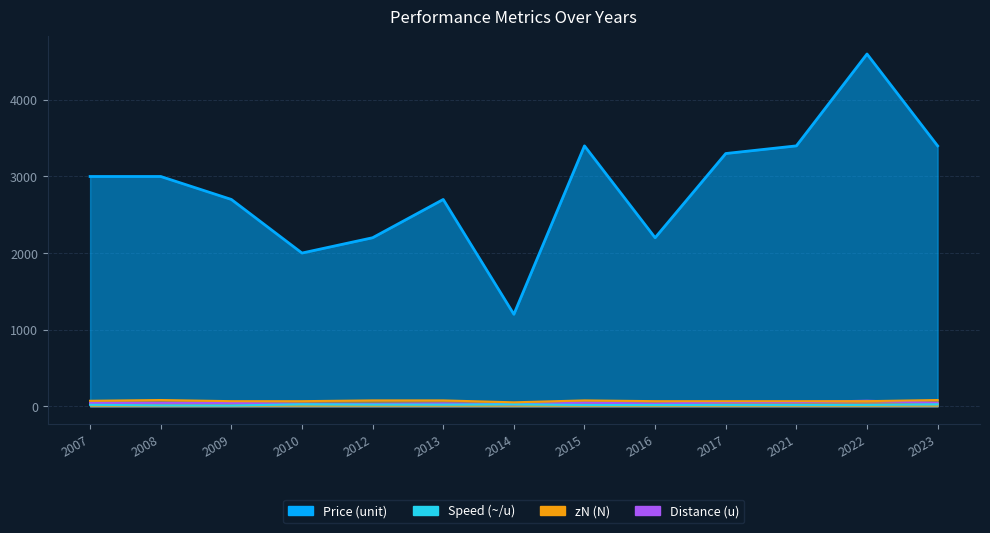

Where is the first local maximum for Speed (~/u)?

2013